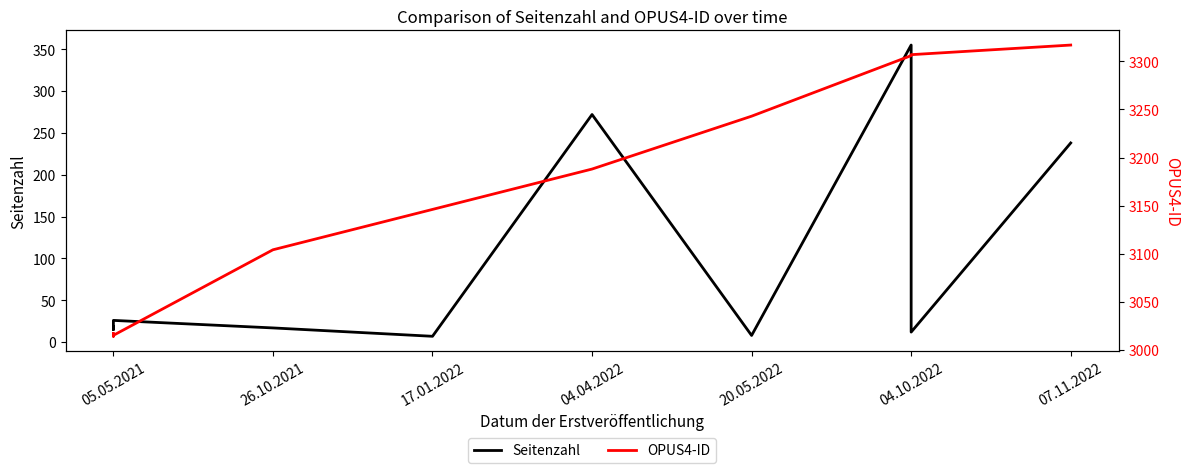

True or false: Seitenzahl and OPUS4-ID cross at least once.

False